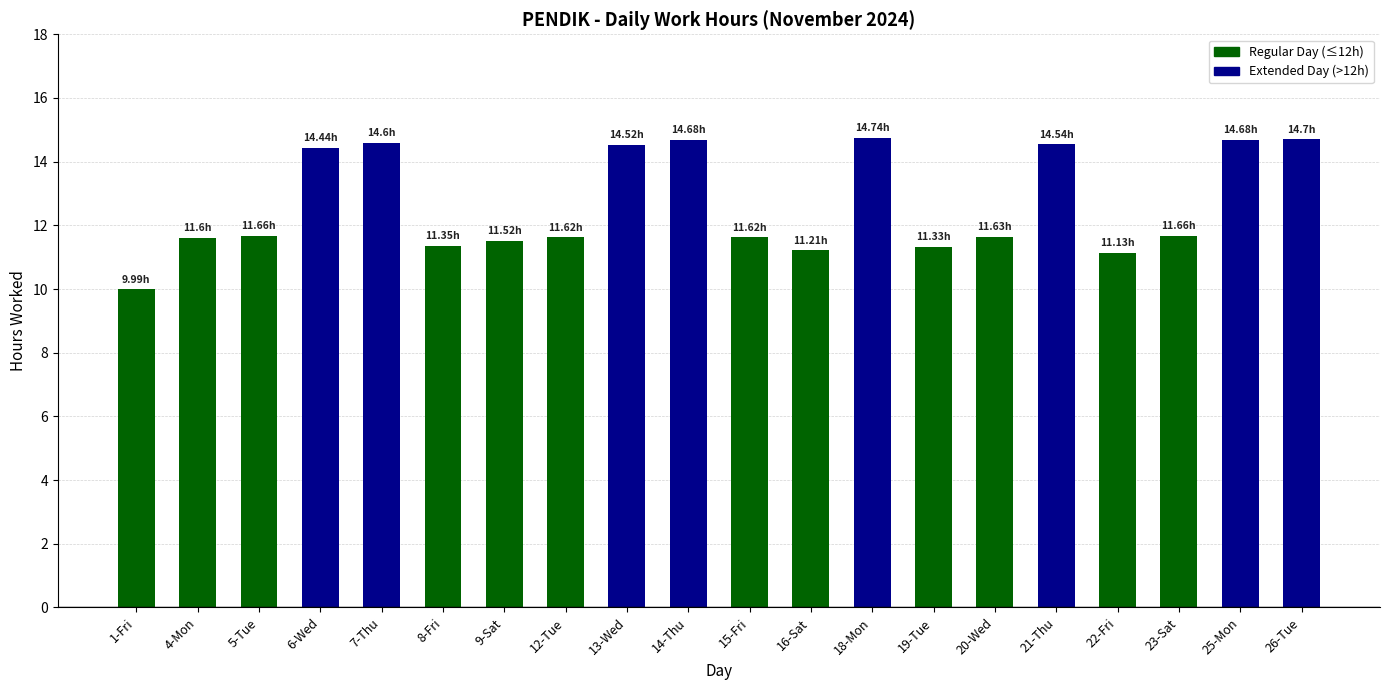

Is it true that the value at 5-Tue is 6.5?

False